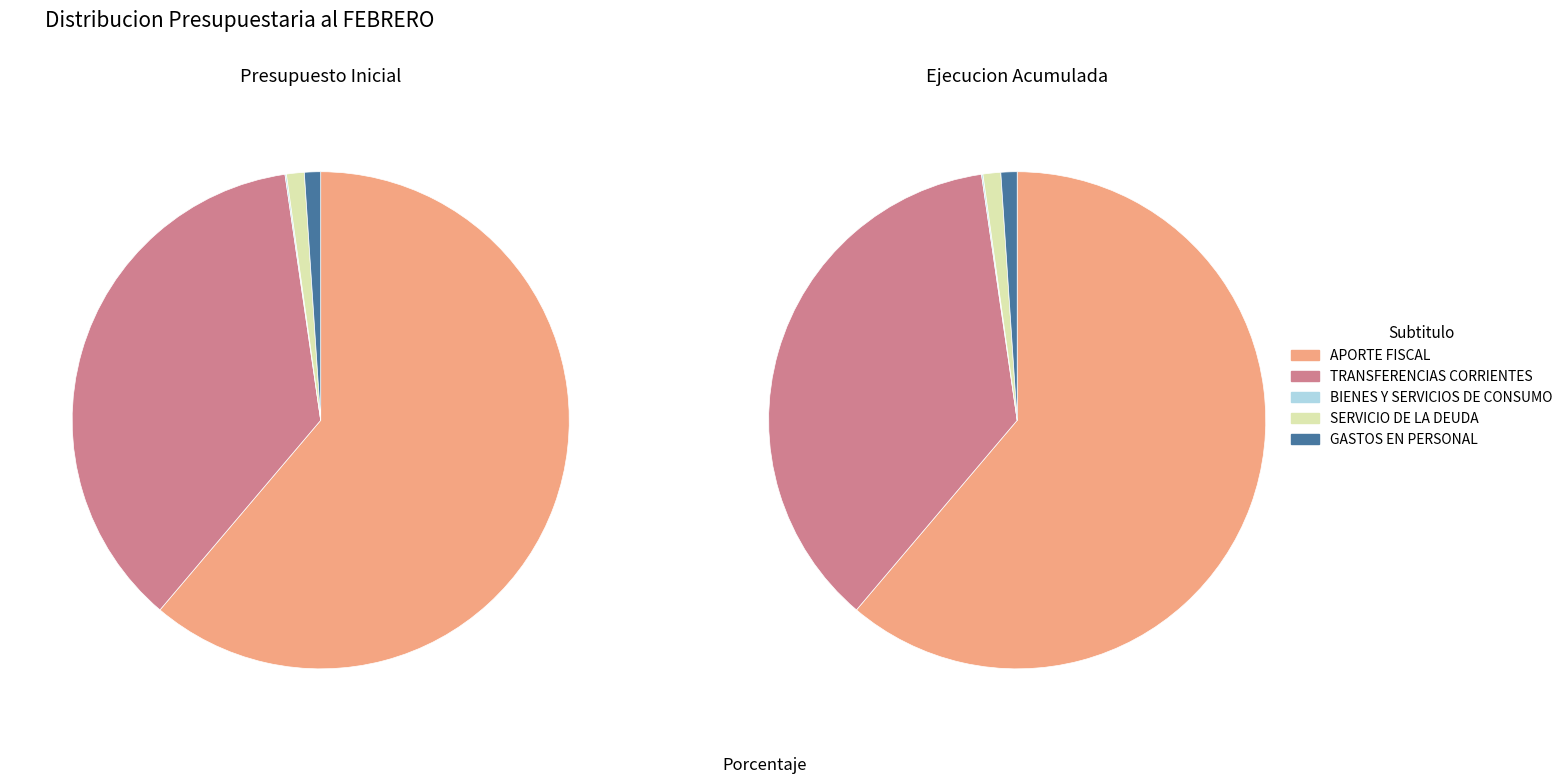

To the nearest percent, what portion does TRANSFERENCIAS CORRIENTES represent?

37%